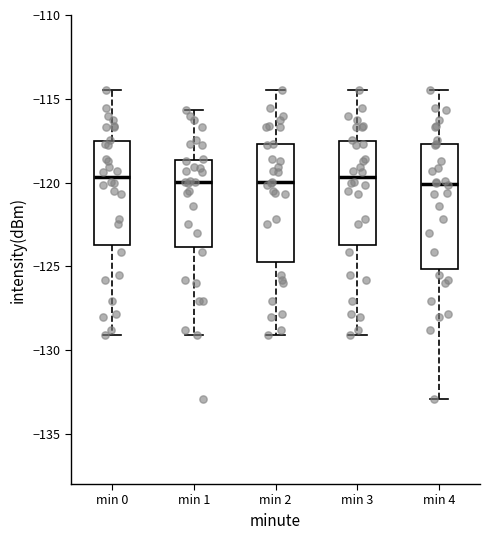

Reading left to right, read every box against the y-axis: the position of its median line, the range the box covers, and the ends of its whiskers. The values are not printed on the chart, so give them approximately, as read against the axis.

min 0: median -119.5, box -123.5 to -117.5, whiskers -129.0 to -114.5
min 1: median -120.0, box -124.0 to -118.5, whiskers -129.0 to -115.5
min 2: median -120.0, box -125.0 to -117.5, whiskers -129.0 to -114.5
min 3: median -119.5, box -123.5 to -117.5, whiskers -129.0 to -114.5
min 4: median -120.0, box -125.0 to -117.5, whiskers -133.0 to -114.5